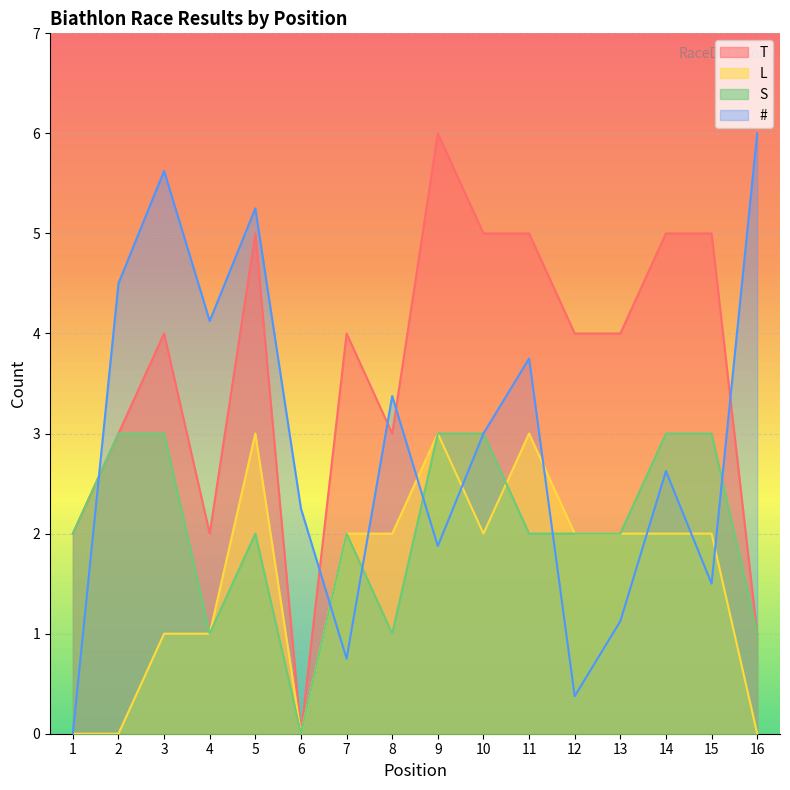

Rank the series by their maximum value, from lowest to highest.

L, S, T, #